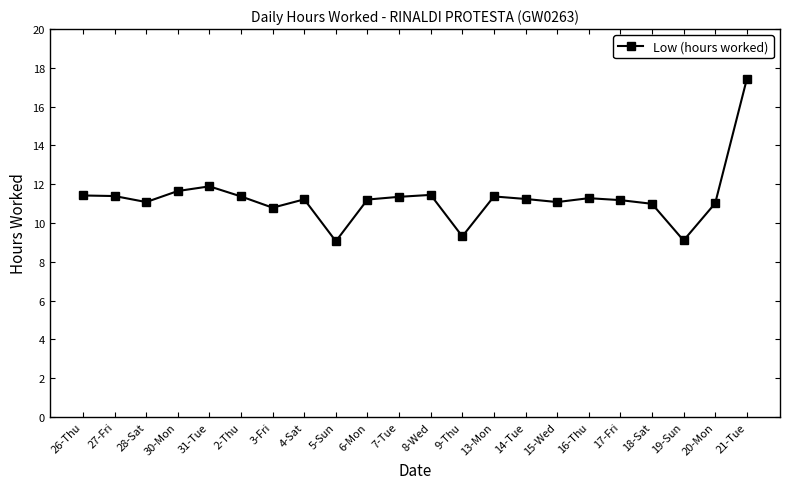

What is the label of the 11th point from the right?

8-Wed